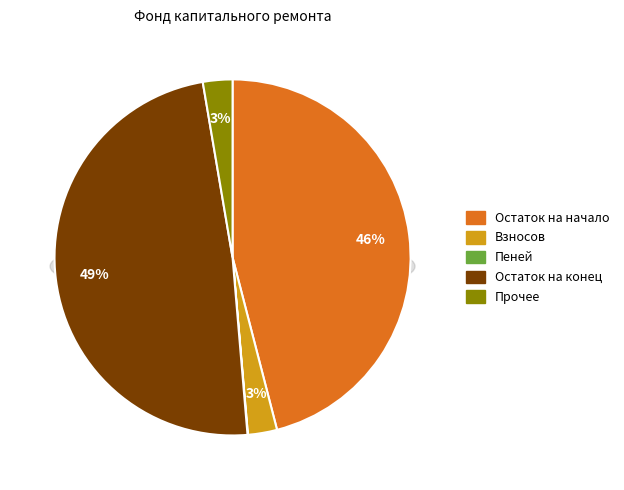

To the nearest percent, what is the difference between the largest and smallest slice percentages?

49%